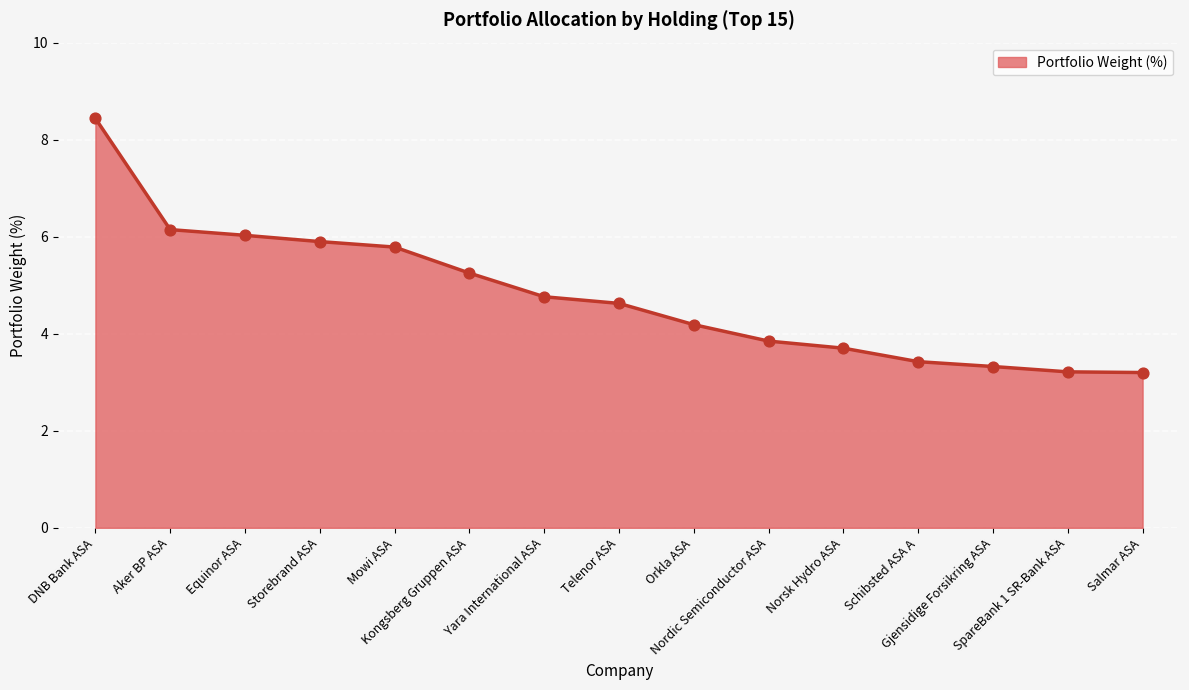

What is the ratio of the value at Schibsted ASA A to the value at Mowi ASA?

0.6